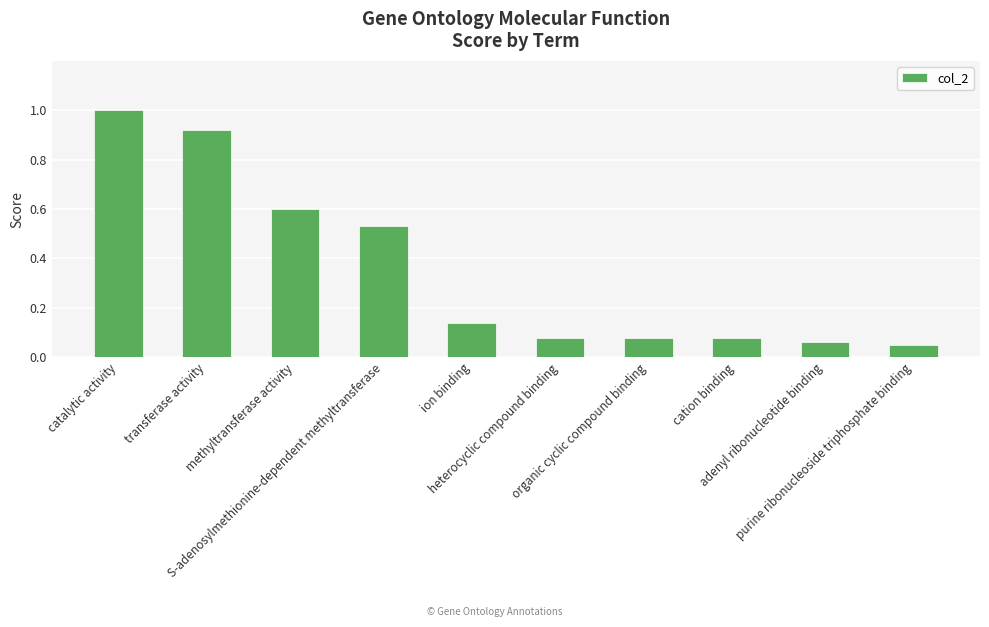

What is the maximum value shown in the chart?

1.0